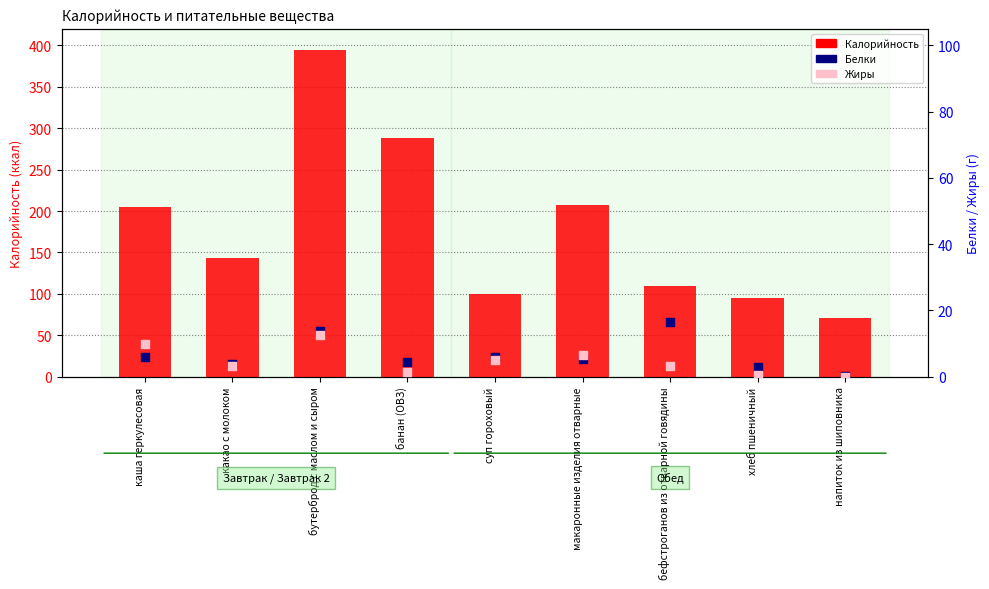

Is the value of Жиры at бутерброд с маслом и сыром greater than the value of Калорийность at напиток из шиповника?

No